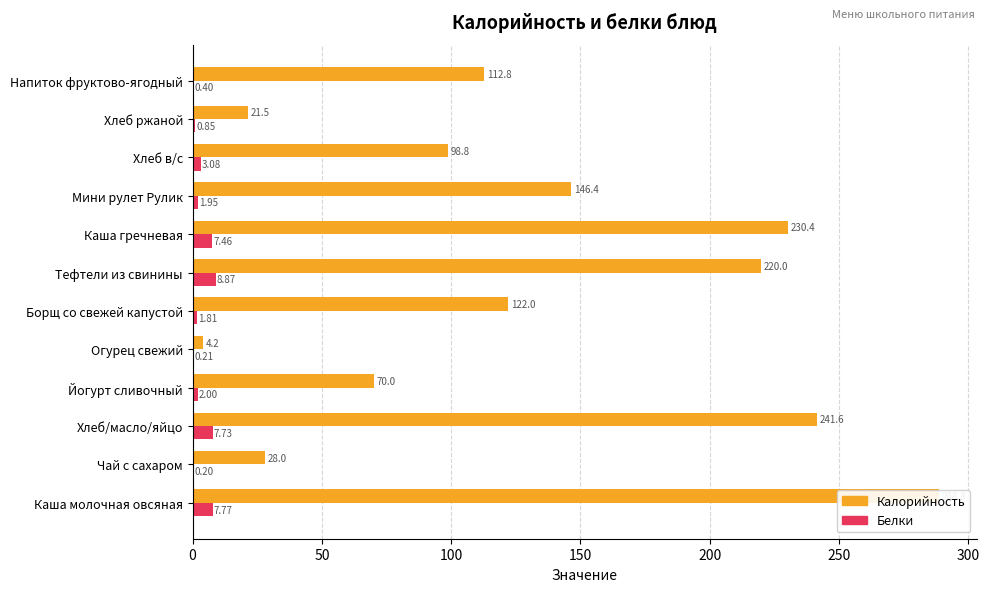

How many data points in Белки are above 2?

5